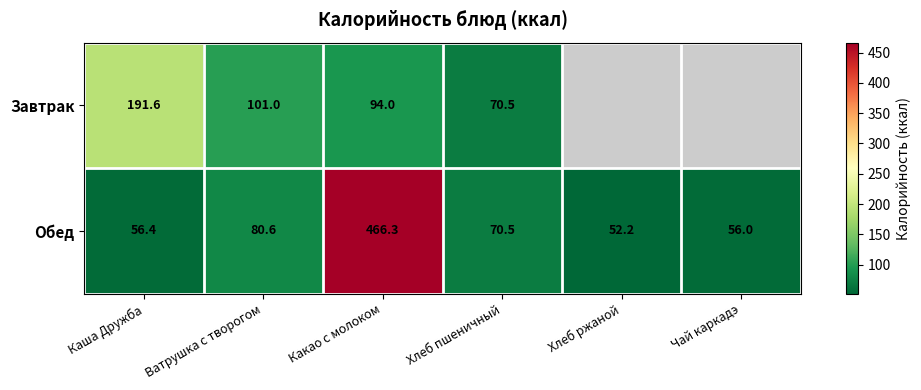

At which category is the sum across all series the highest?

Какао с молоком